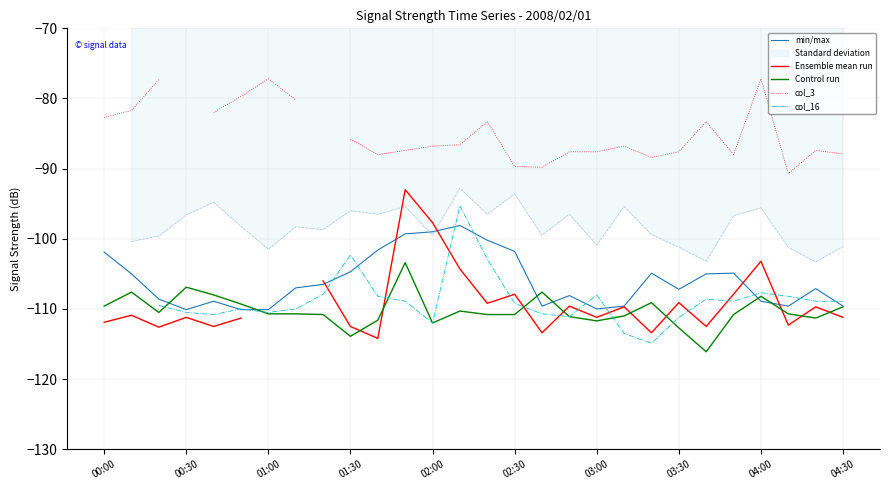

What is the minimum value shown in the chart?

-116.1